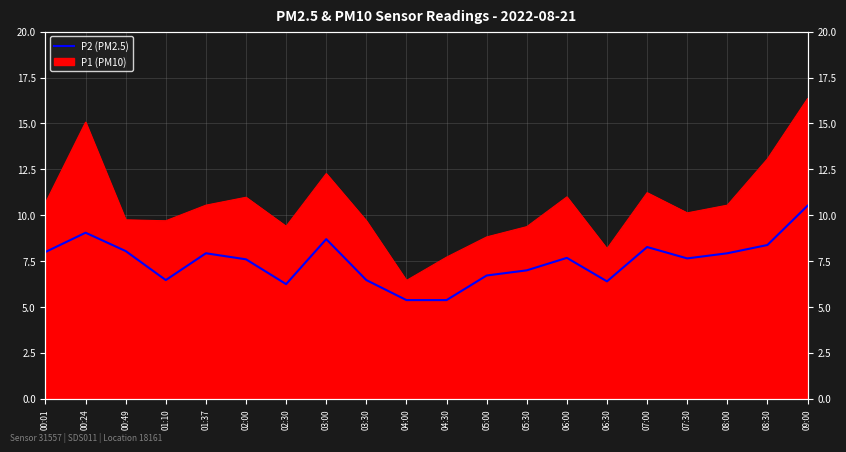

What is the change in value from 00:49 to 06:00?

-0.4